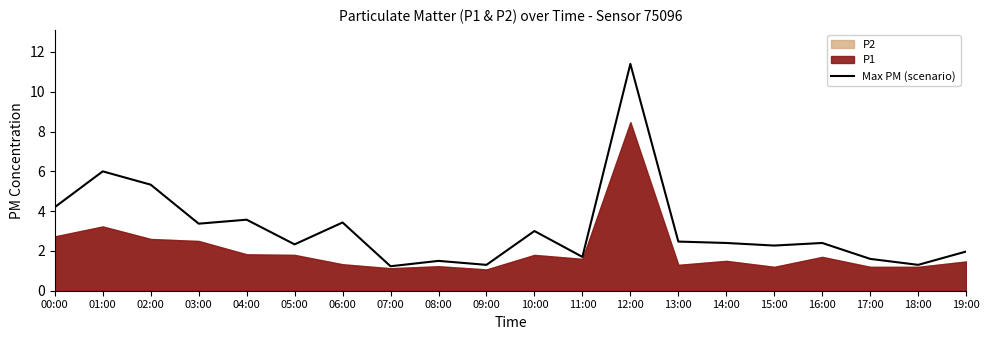

Reading left to right, list all the values displayed in this chart.

00:00=4.2	01:00=6.0	02:00=5.3	03:00=3.4	04:00=3.6	05:00=2.3	06:00=3.4	07:00=1.2	08:00=1.5	09:00=1.3	10:00=3.0	11:00=1.7	12:00=11.4	13:00=2.5	14:00=2.4	15:00=2.3	16:00=2.4	17:00=1.6	18:00=1.3	19:00=2.0